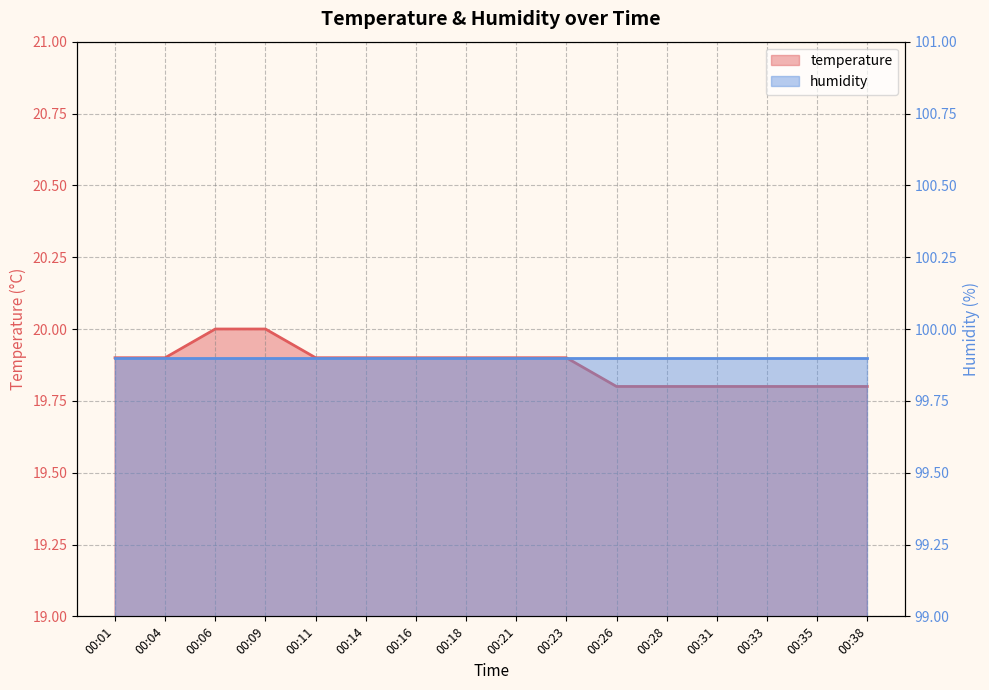

True or false: the data shows 19.8 at 00:35.

True